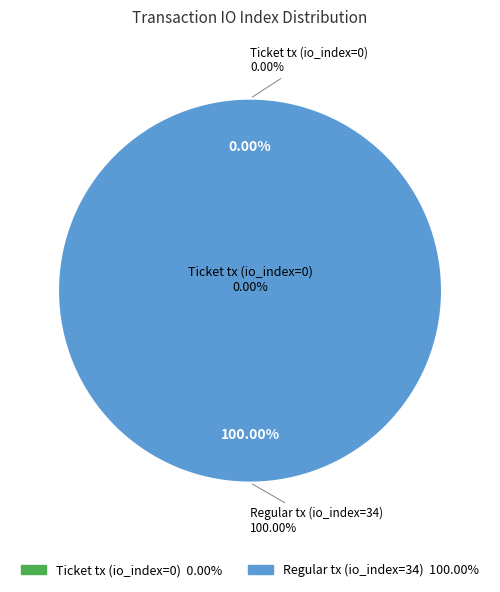

To the nearest percent, what is the average slice percentage?

50%